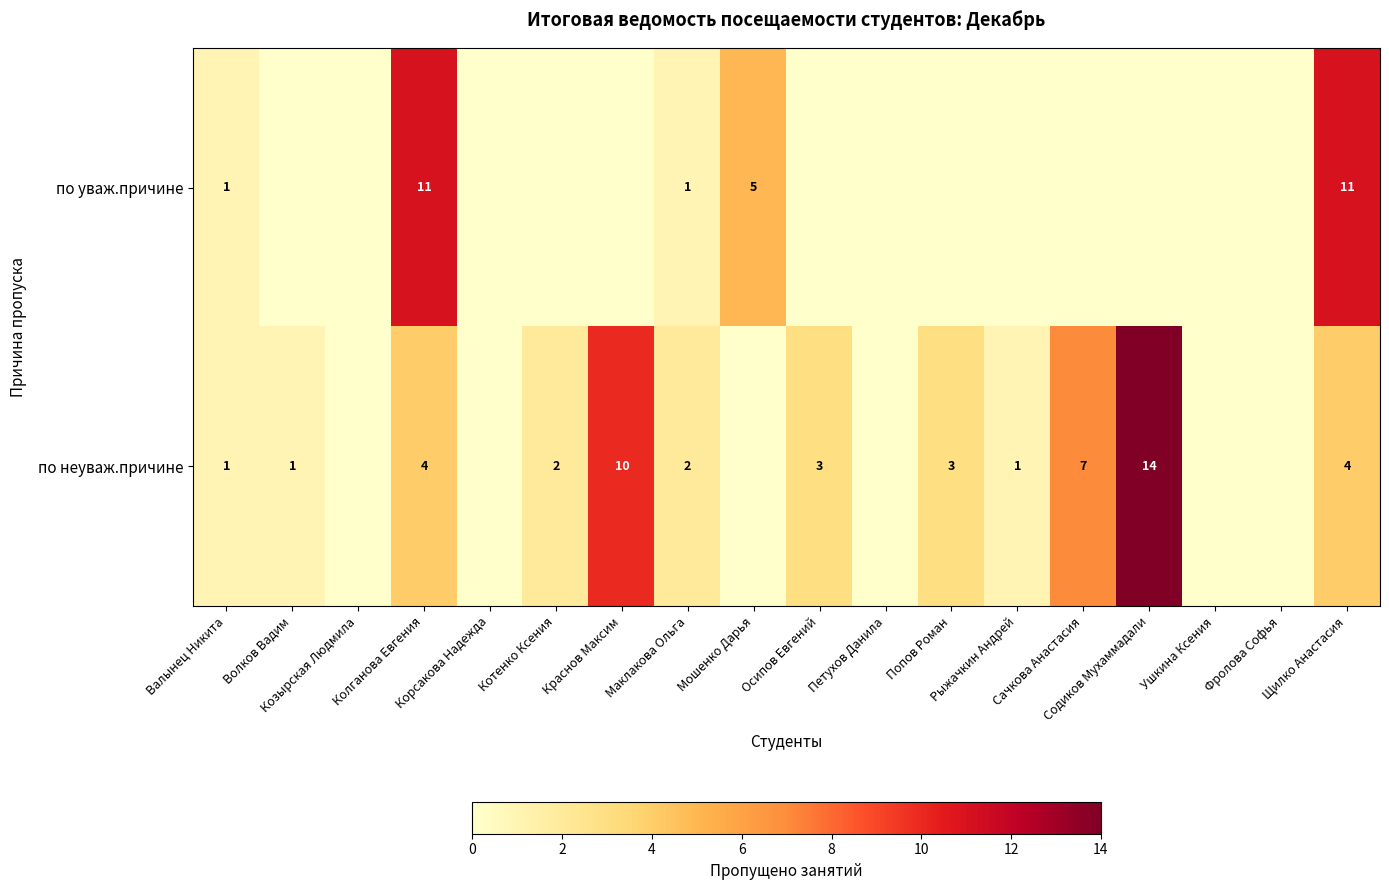

What is the highest value of the по уваж.причине series?

11